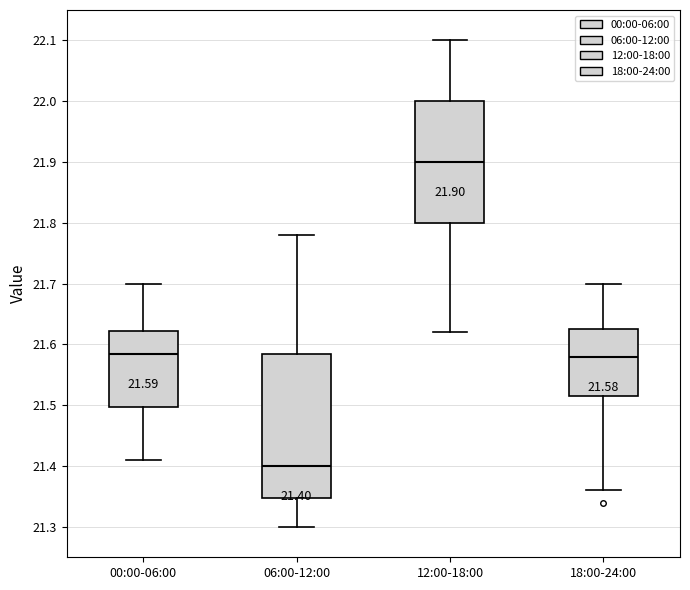

Which box's median line is the lowest?

06:00-12:00